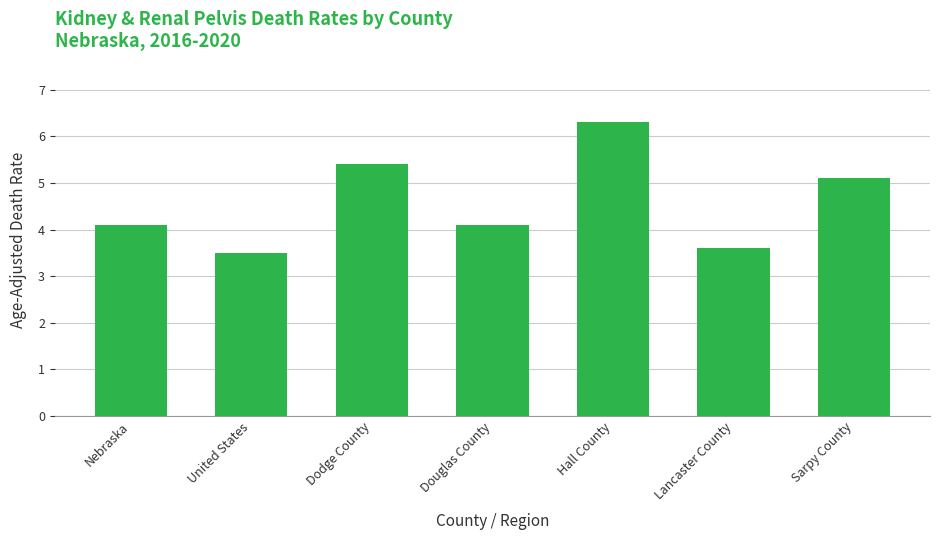

Reading left to right, list all the values displayed in this chart.

4.1	3.5	5.4	4.1	6.3	3.6	5.1